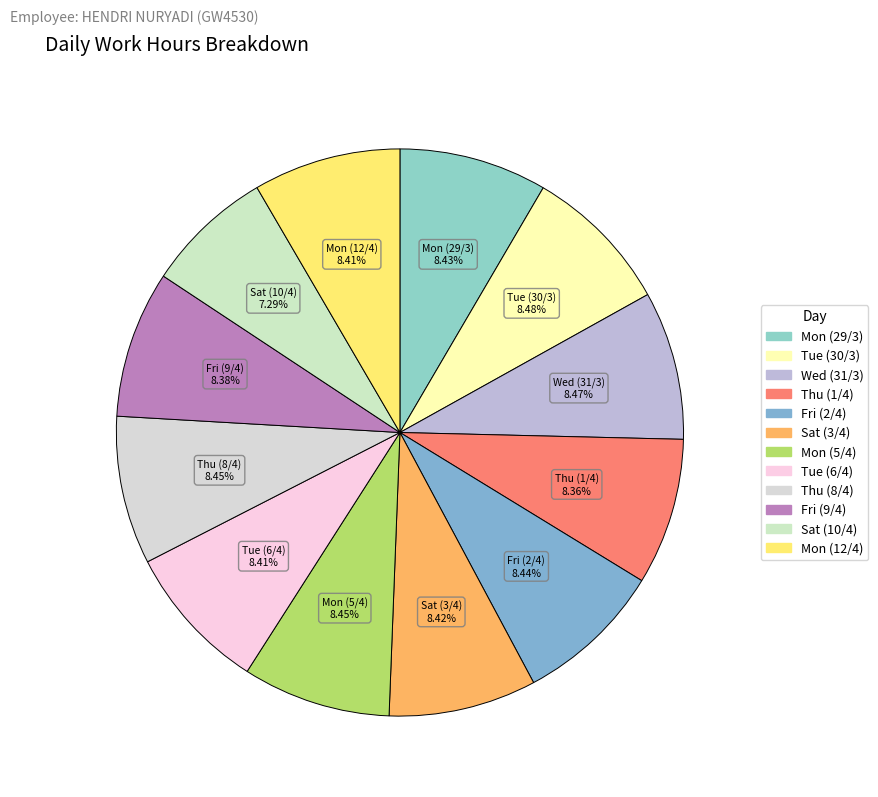

To the nearest percent, what percentage of the pie is Tue (6/4)?

8%